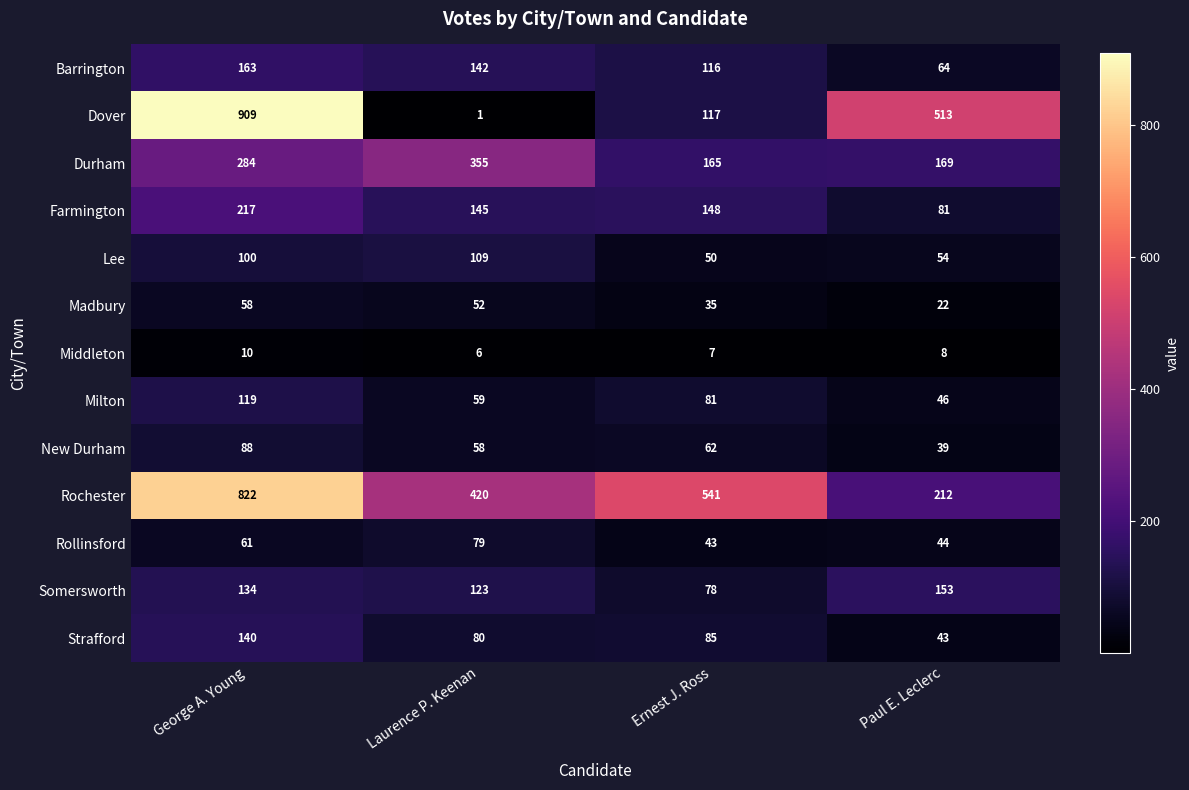

What is the sum of the Rochester values at Laurence P. Keenan and Ernest J. Ross?

961